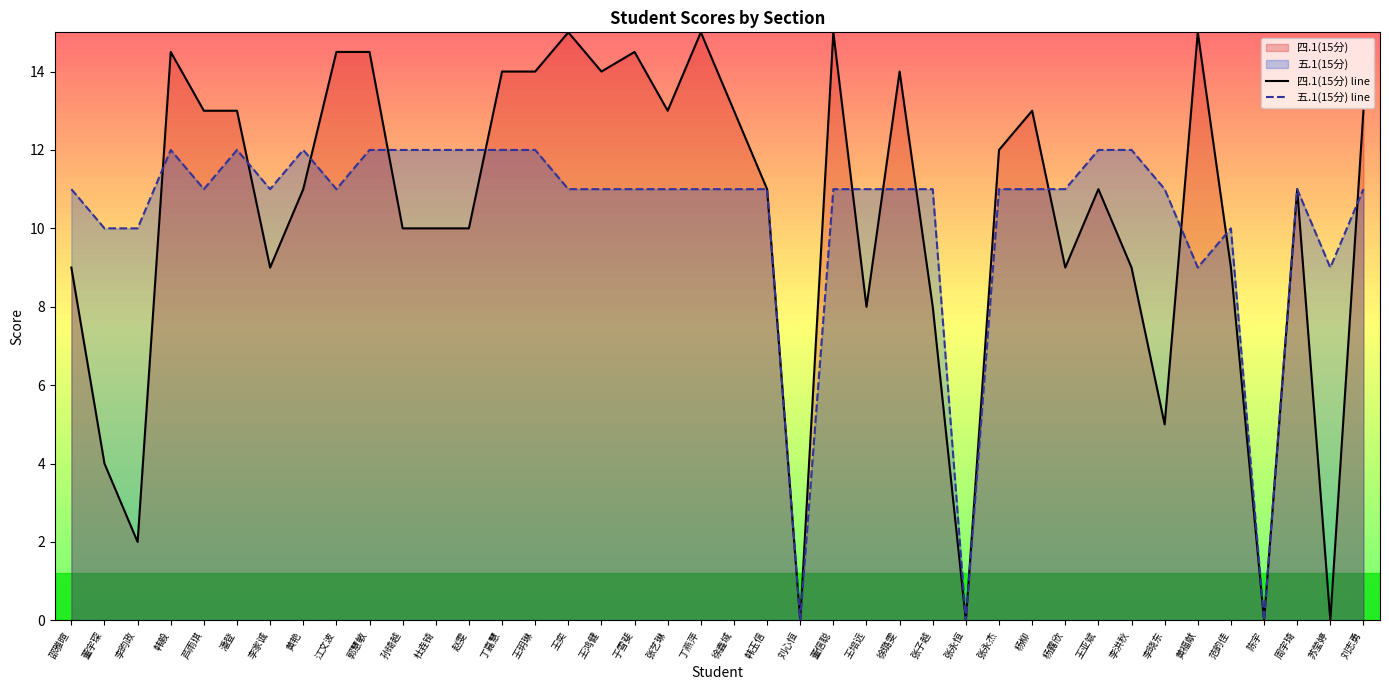

How many lines are shown in the chart?

2